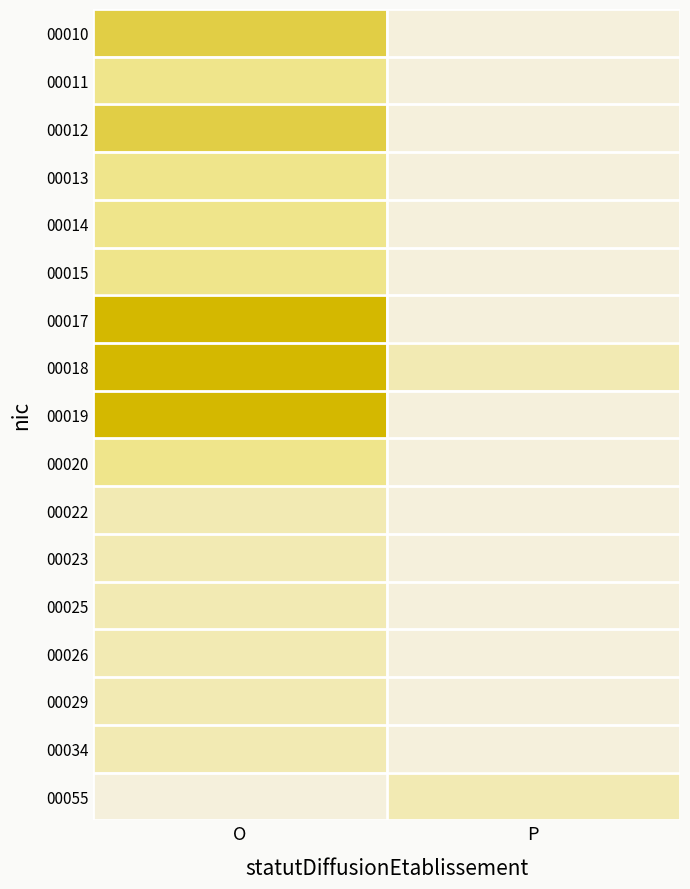

At which label is 00022 closest to 0?

P